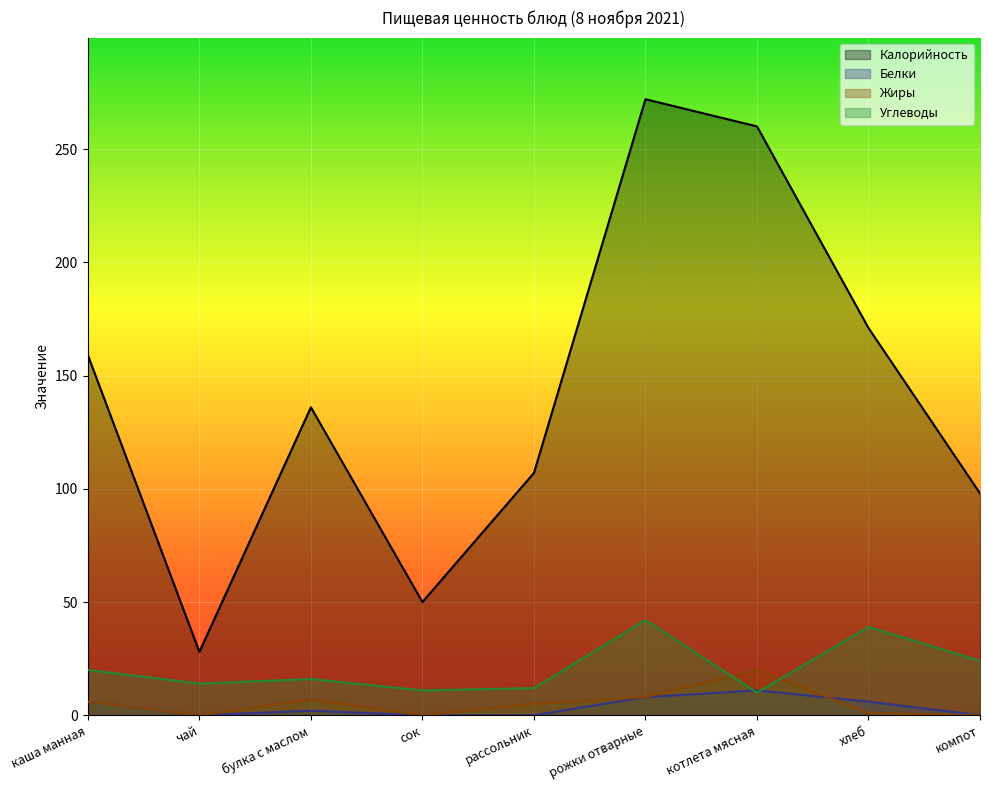

Which series has the largest range (max minus min)?

Калорийность